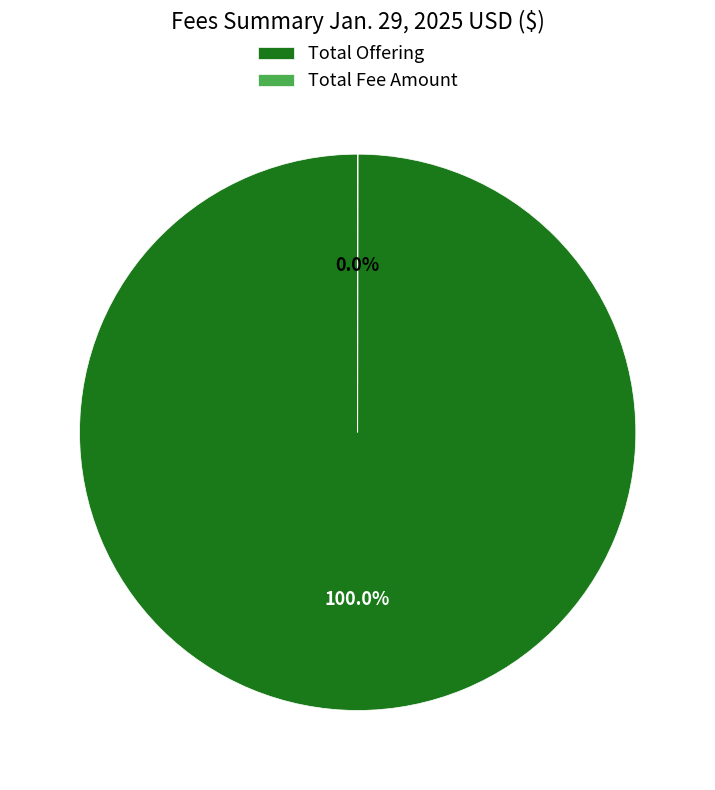

Which slice represents more than half of the pie?

Total Offering